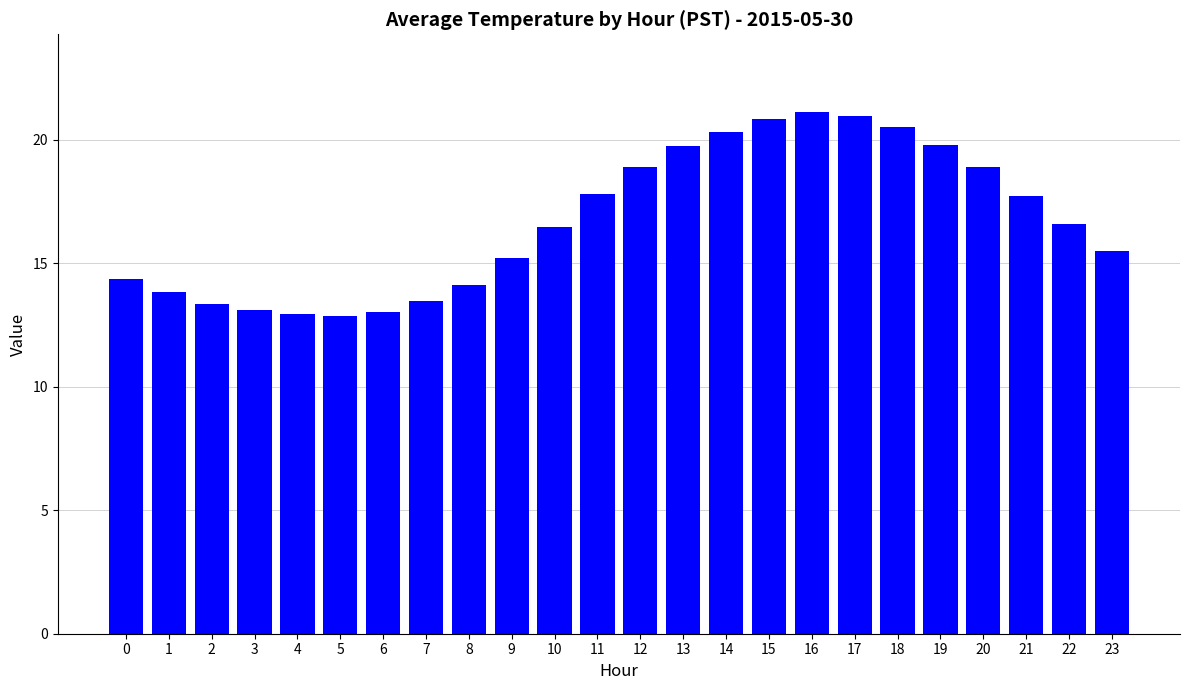

Where does the data first go above 16?

10